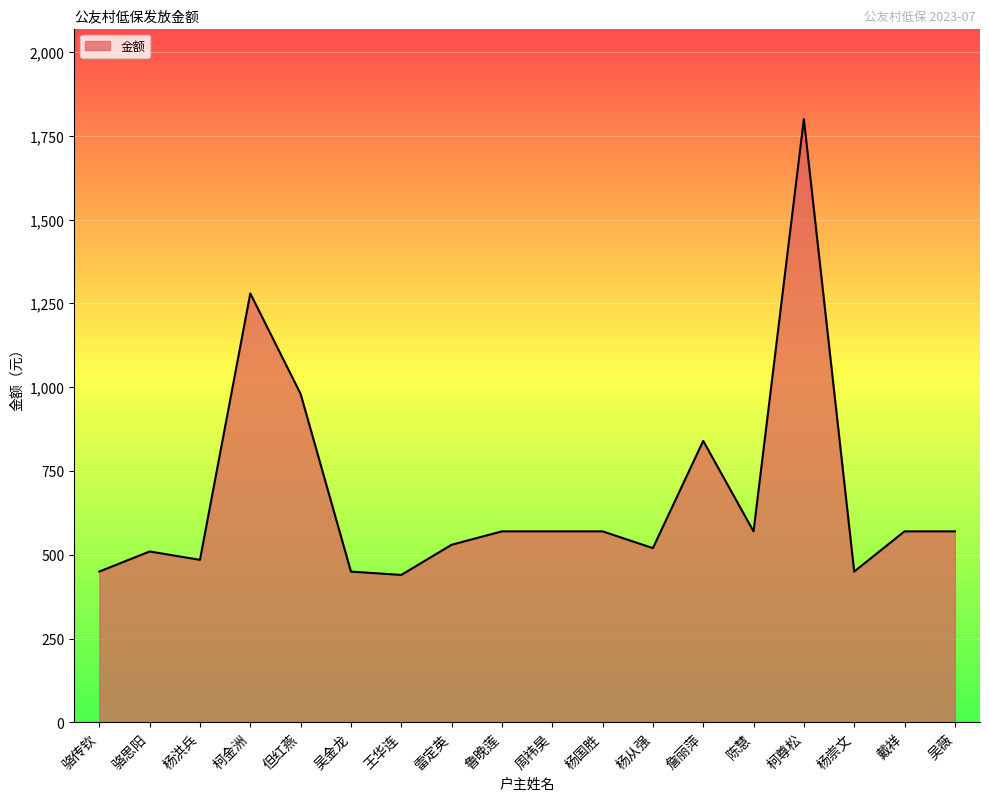

What position from the right is 骆传钦?

18